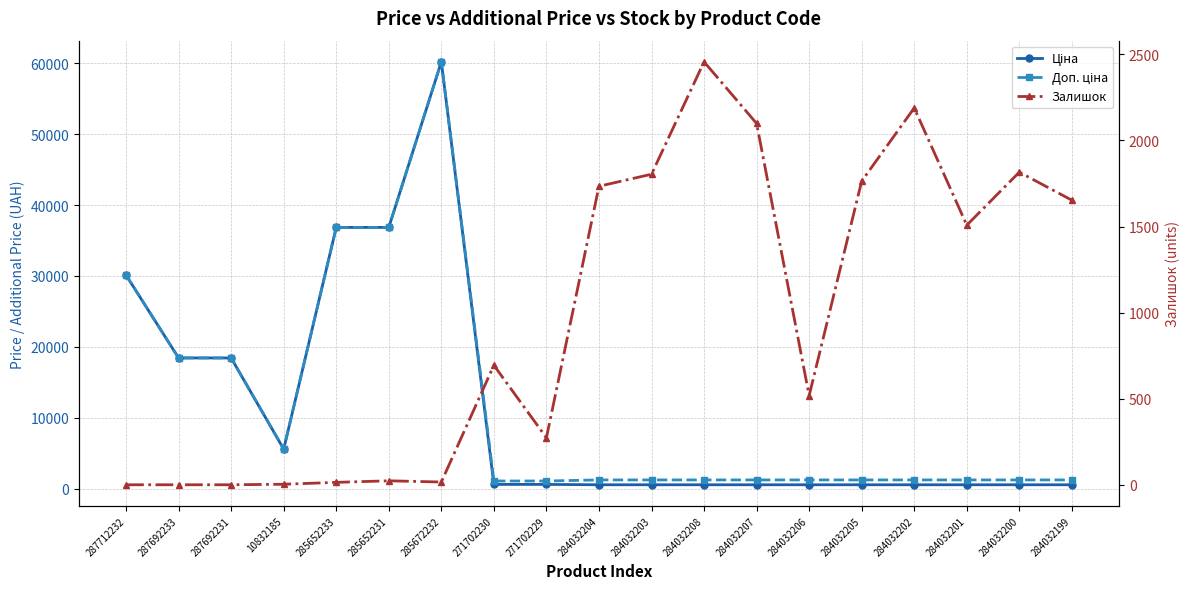

Reading left to right, extract all data points from this chart.

Ціна: 287712232=30102.8	287692233=18420.9	287692231=18420.9	10832185=5560.3	285652233=36841.8	285652231=36841.8	285672232=60205.6	271702230=578.1	271702229=578.1	284032204=528.2	284032203=528.2	284032208=528.2	284032207=528.2	284032206=528.2	284032205=528.2	284032202=528.2	284032201=528.2	284032200=528.2	284032199=528.2
Доп. ціна: 287712232=30102.8	287692233=18420.9	287692231=18420.9	10832185=5560.3	285652233=36841.8	285652231=36841.8	285672232=60205.6	271702230=1060.0	271702229=1060.0	284032204=1210.7	284032203=1210.7	284032208=1210.7	284032207=1210.7	284032206=1210.7	284032205=1210.7	284032202=1210.7	284032201=1210.7	284032200=1210.7	284032199=1210.7
Залишок: 287712232=0.0	287692233=0.0	287692231=0.0	10832185=3.0	285652233=14.0	285652231=23.0	285672232=16.0	271702230=694.0	271702229=273.0	284032204=1734.0	284032203=1804.0	284032208=2457.0	284032207=2099.0	284032206=518.0	284032205=1764.0	284032202=2189.0	284032201=1508.0	284032200=1816.0	284032199=1653.0